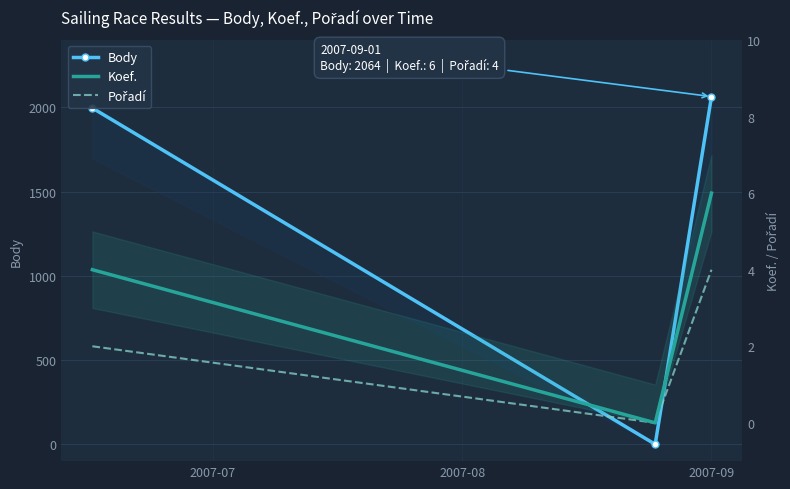

What is the sum of all Koef. values?

10